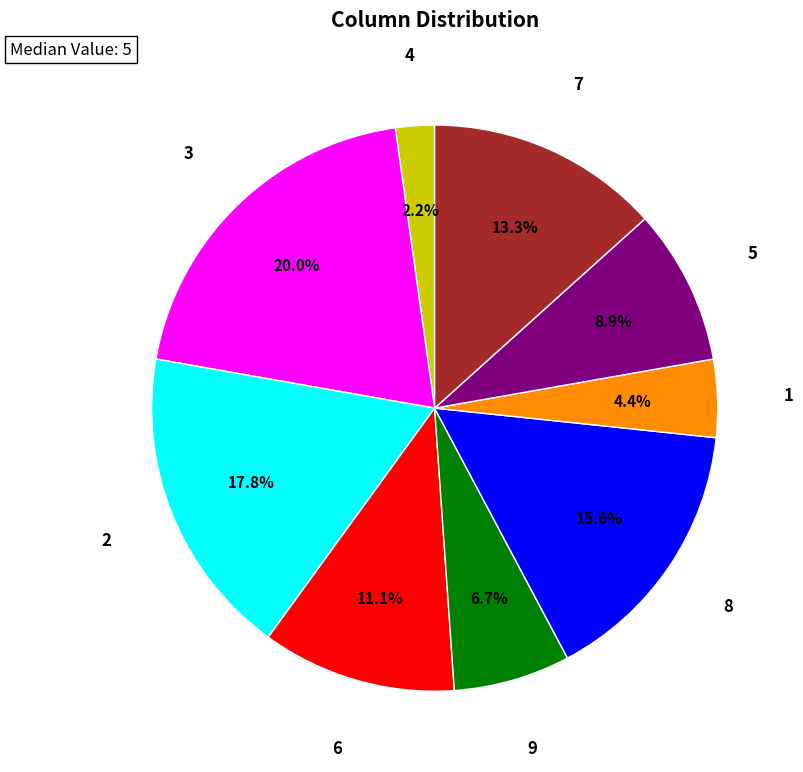

Is there a majority slice in this chart?

No